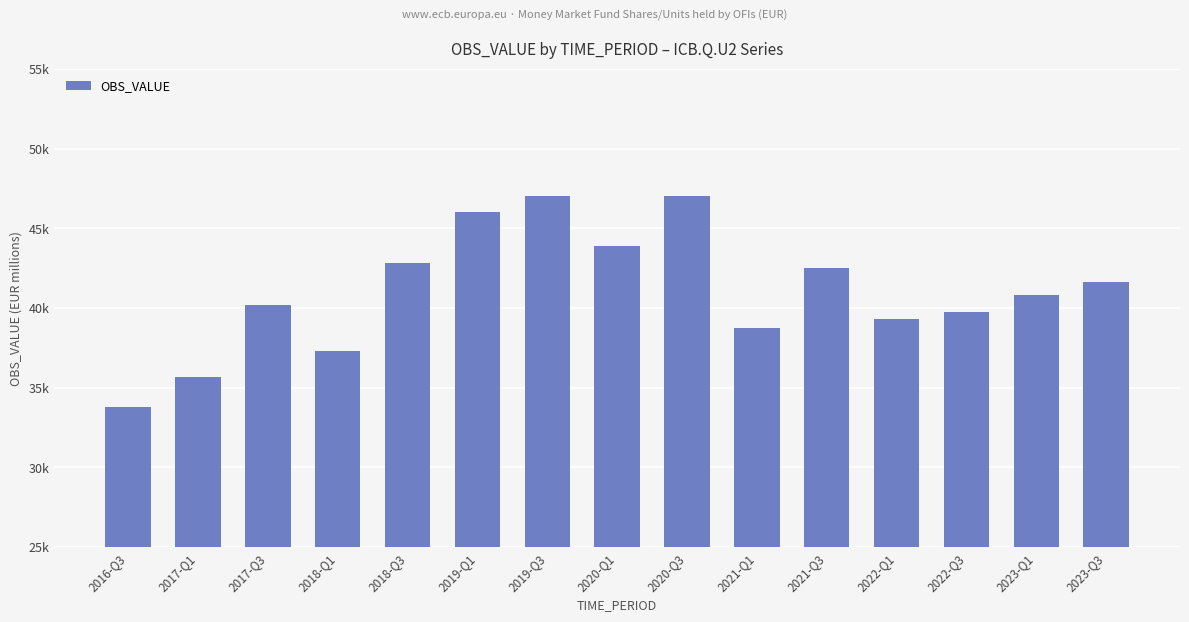

What is the average value?

41095.6